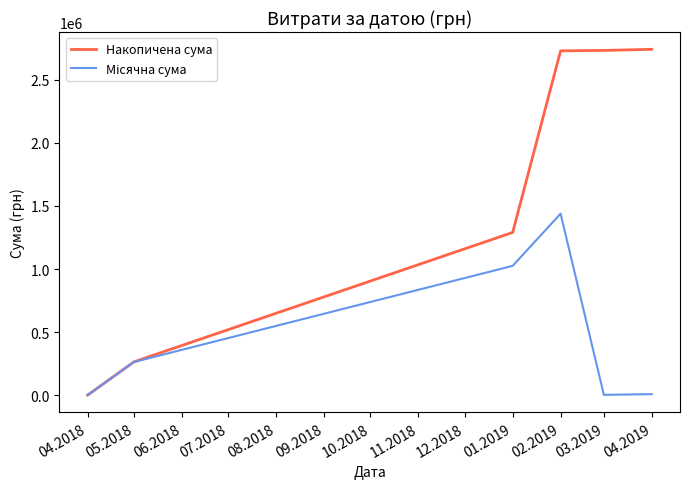

Which series has the widest spread of values?

Накопичена сума